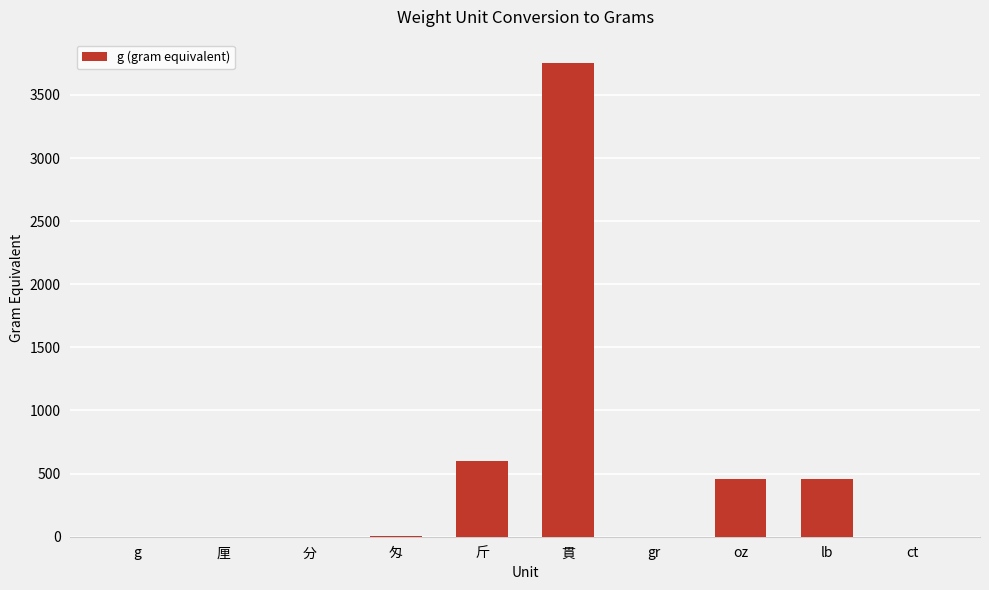

Which label corresponds to the largest value in the chart?

貫